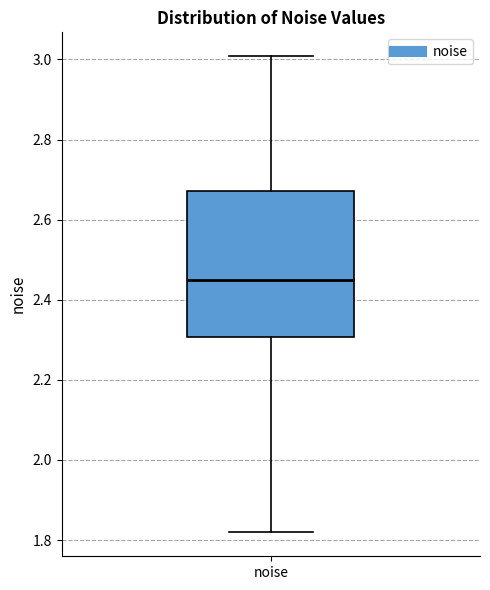

Where does the upper whisker of the box for noise end on the y-axis? The values are not printed on the chart, so give them approximately, as read against the axis.

3.00